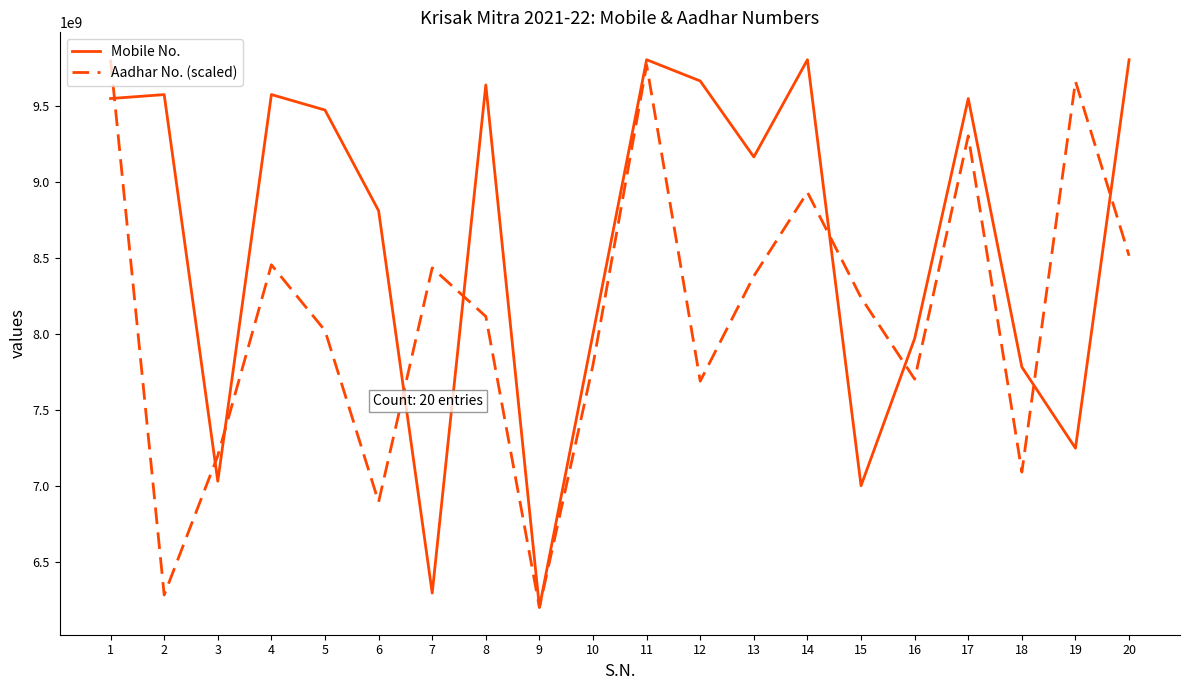

What is the spread (max minus min) of values at 20?

1286730383.4